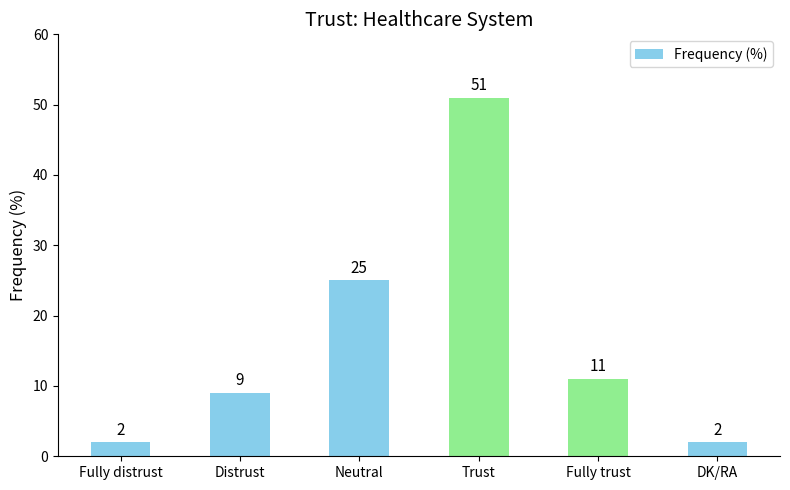

Reading right to left, list all the values displayed in this chart.

DK/RA=2	Fully trust=11	Trust=51	Neutral=25	Distrust=9	Fully distrust=2